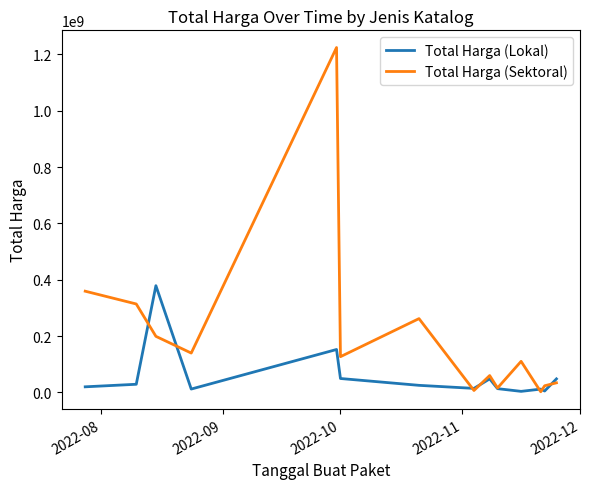

List the series in order of their overall mean, lowest first.

Total Harga (Lokal), Total Harga (Sektoral)